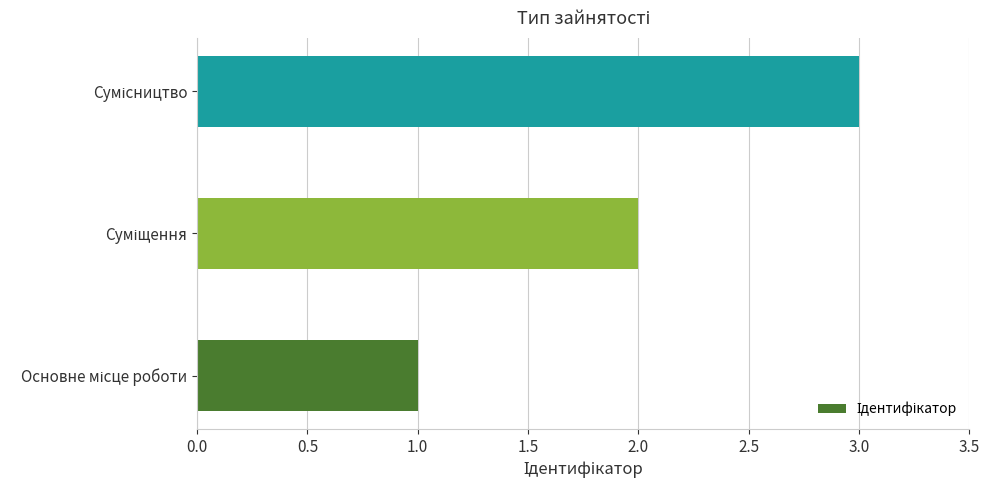

What is the sum of all values?

6